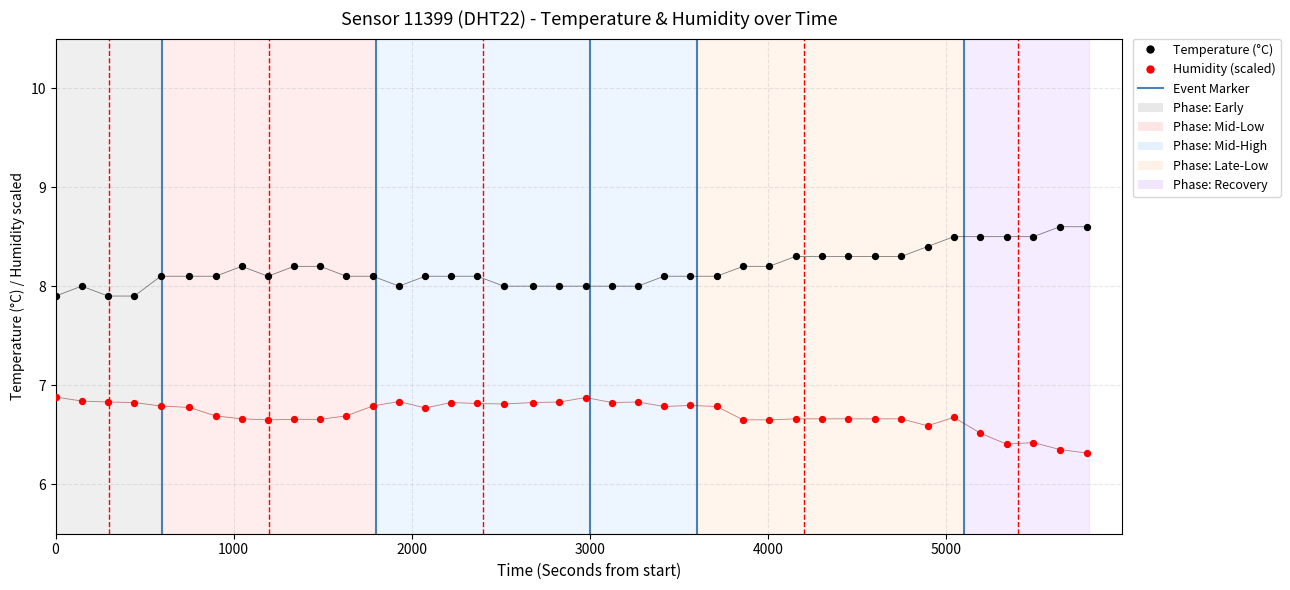

Which series reaches the maximum Y coordinate?

temperature